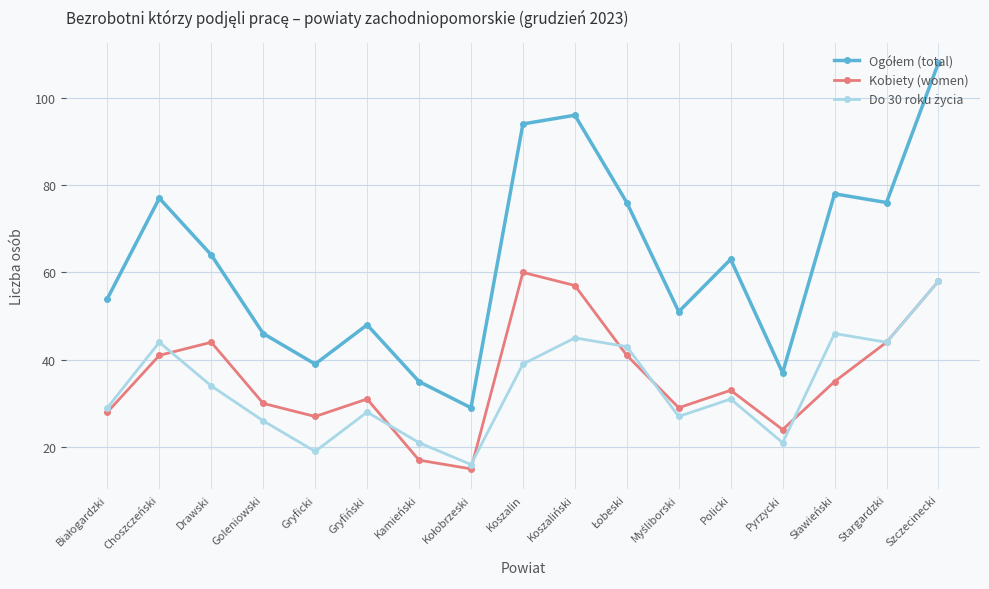

At which category does the chart reach its peak across all series?

Szczecinecki